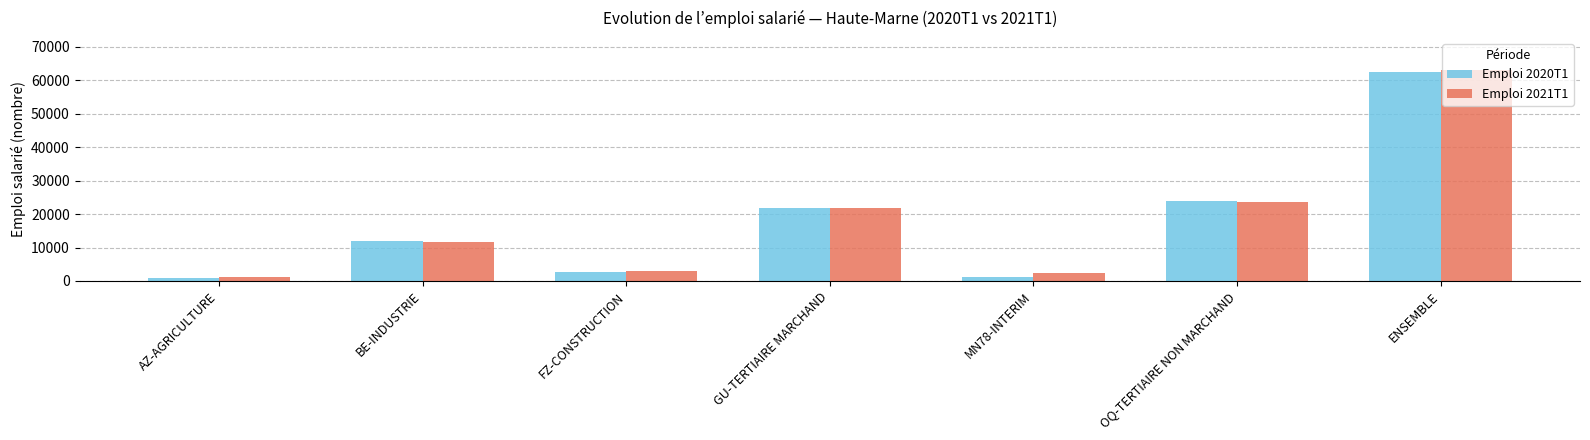

Is it true that Emploi 2021T1 equals 19242.9 at BE-INDUSTRIE?

False